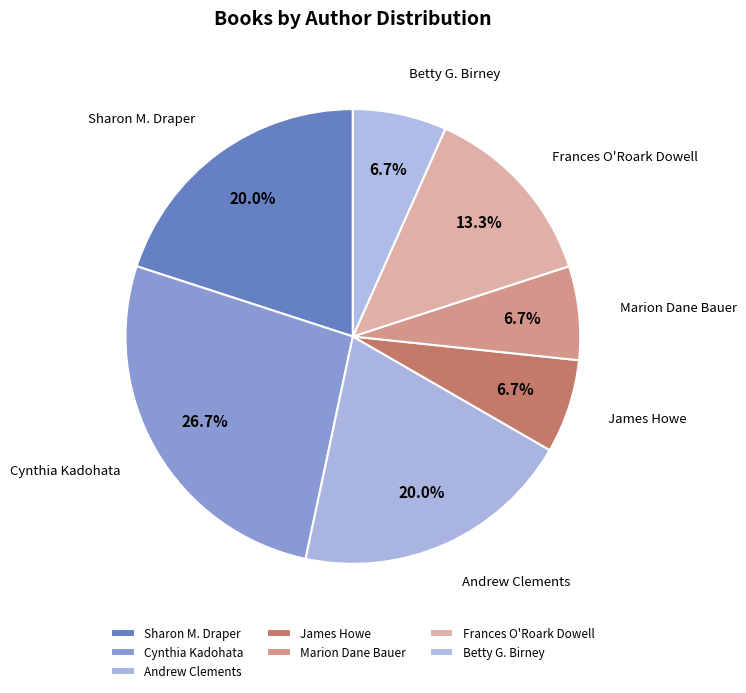

How many slices are in this pie chart?

7